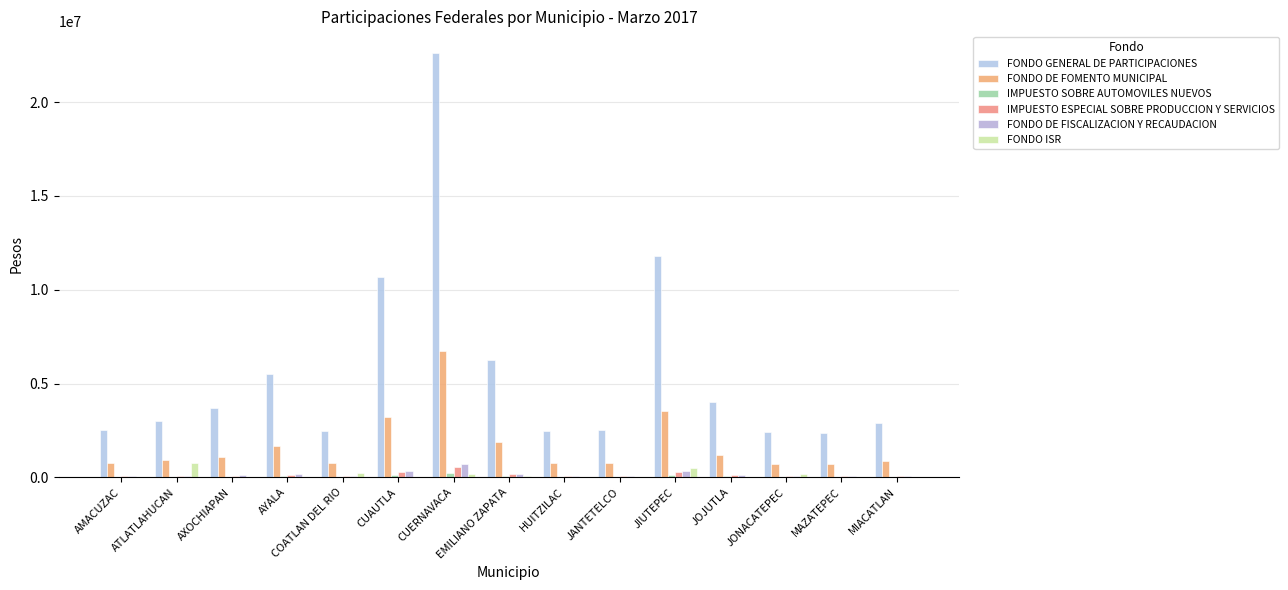

How many distinct data groups are displayed?

6